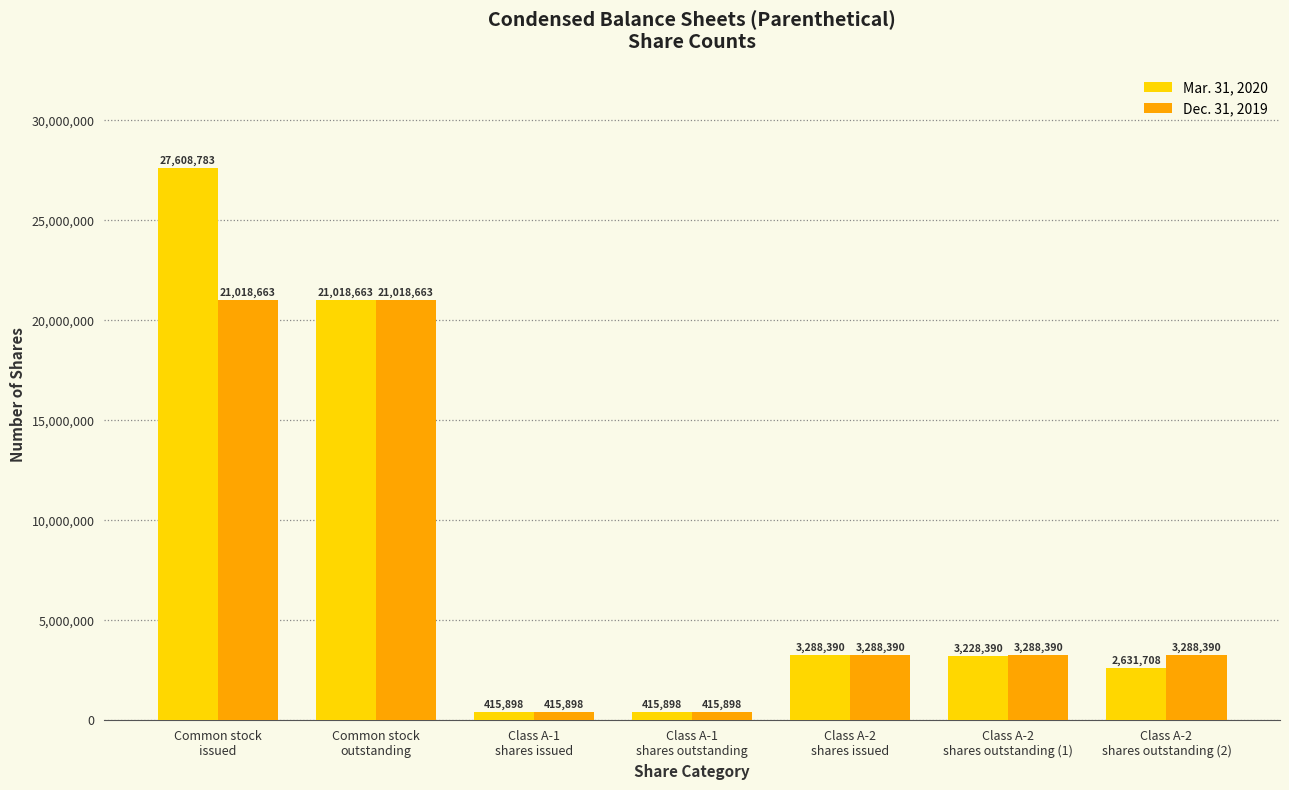

What is the value of the Mar. 31, 2020 bar at the 3rd from the left?

415898